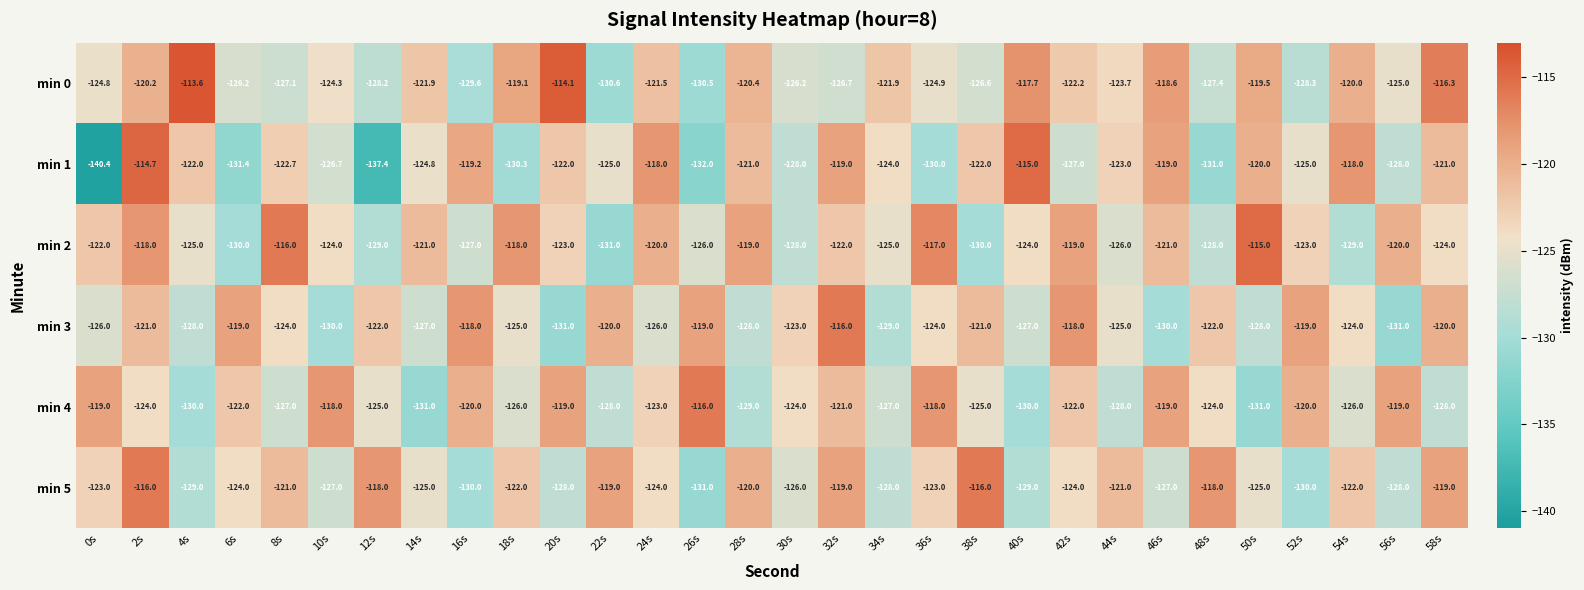

At which category is the sum across all series the highest?

2s